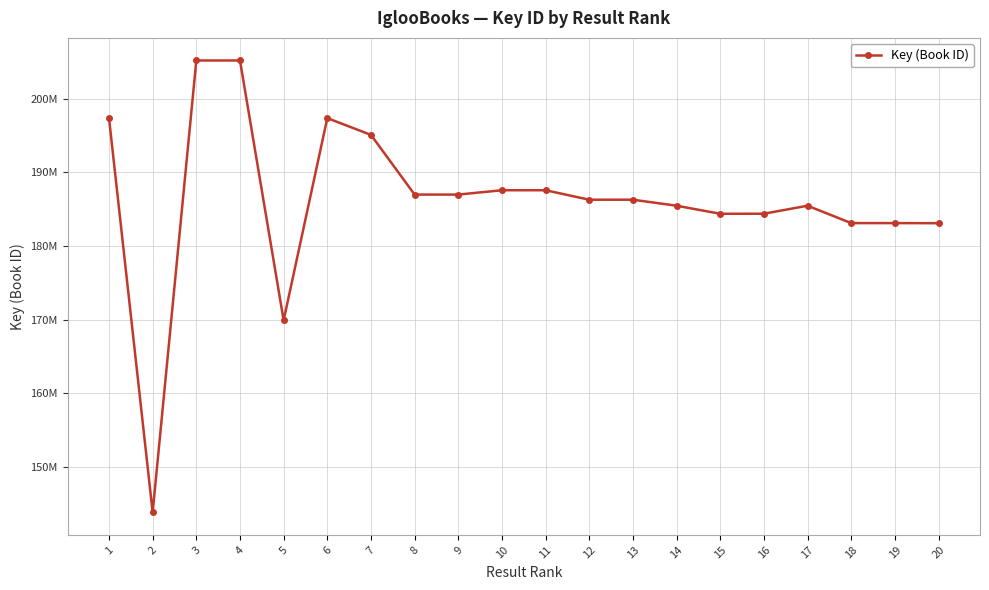

Is this an area chart (filled region under the line)?

No